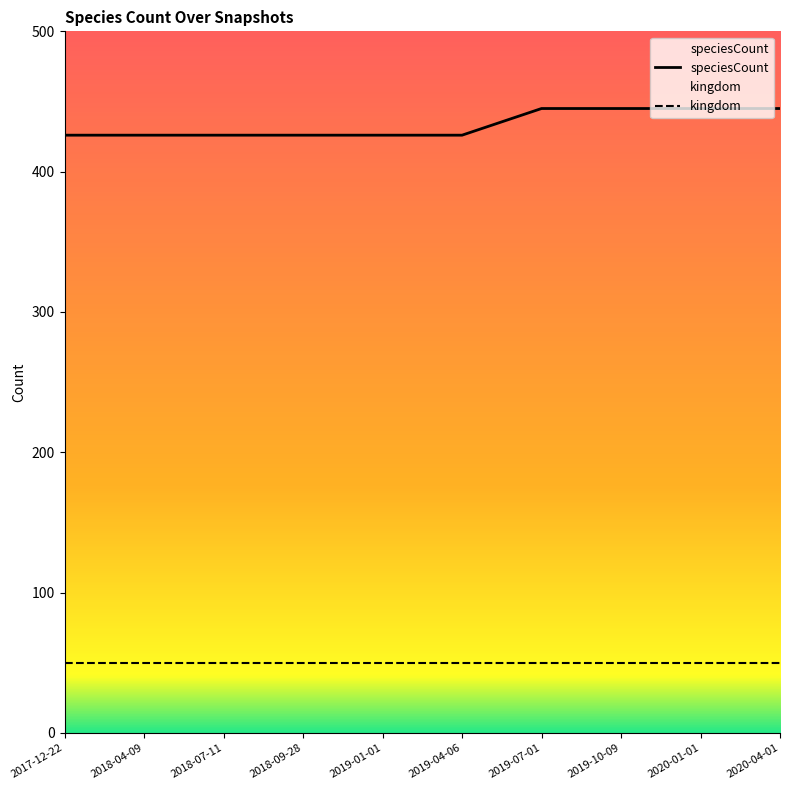

The value of speciesCount at 2019-07-01 is 195. True or false?

False